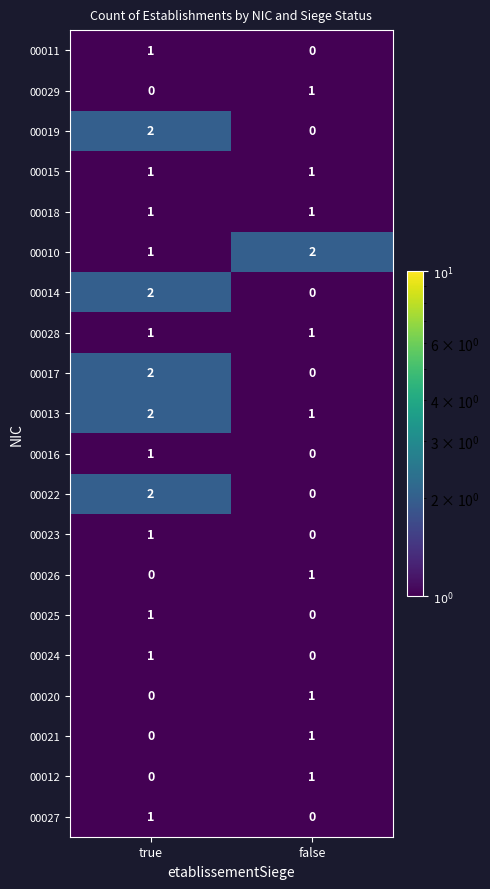

Rank the categories by 00027 value from highest to lowest.

true, false